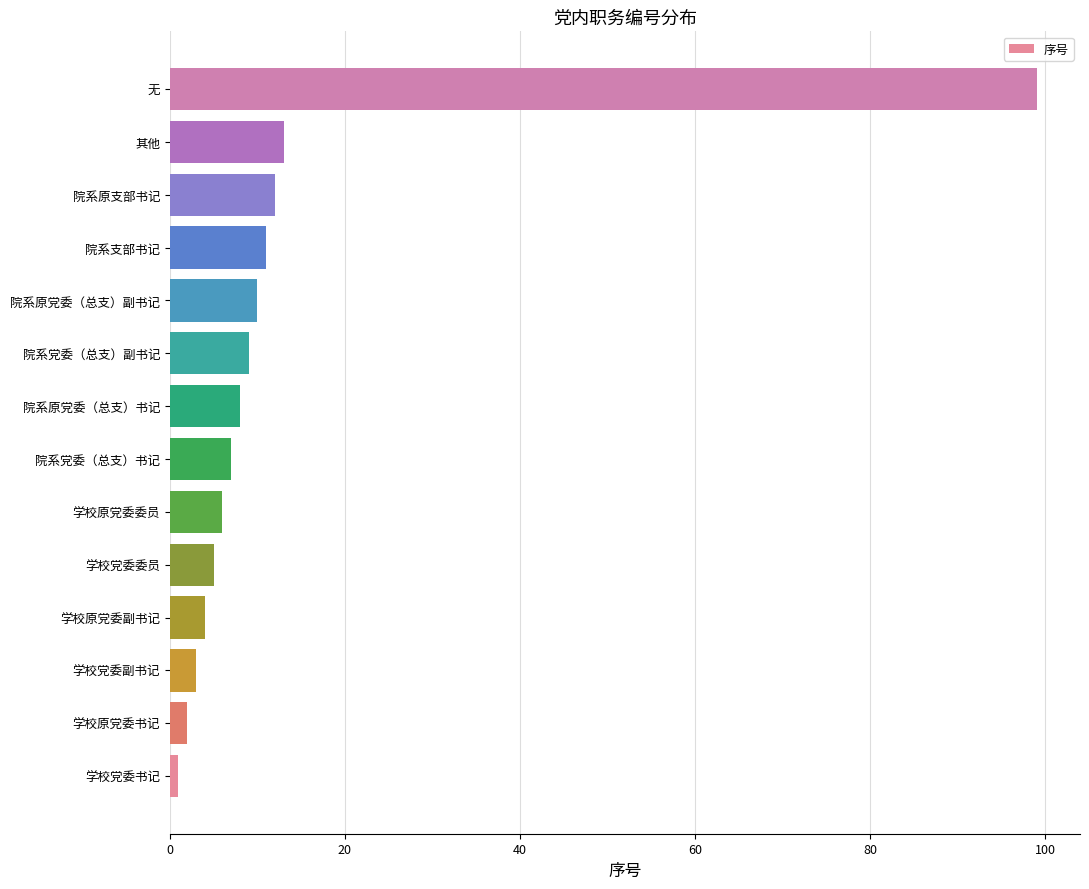

List the labels in order of value, largest first.

无, 其他, 院系原支部书记, 院系支部书记, 院系原党委（总支）副书记, 院系党委（总支）副书记, 院系原党委（总支）书记, 院系党委（总支）书记, 学校原党委委员, 学校党委委员, 学校原党委副书记, 学校党委副书记, 学校原党委书记, 学校党委书记